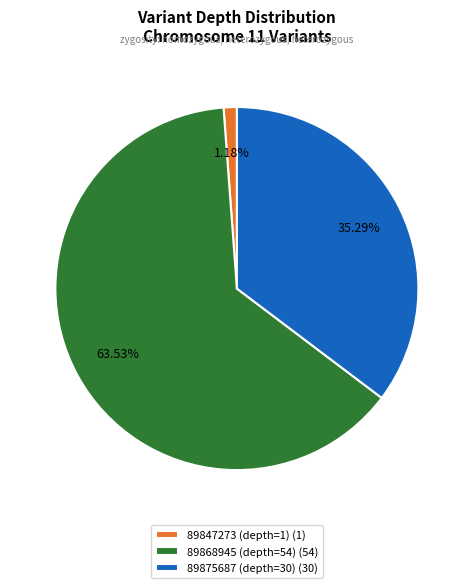

To the nearest percent, what is the difference between the 89868945 (depth=54) and 89847273 (depth=1) slice percentages?

62%